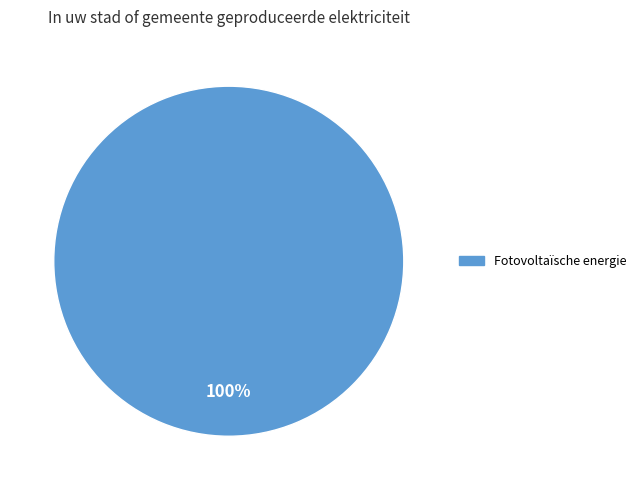

Does any single category account for the majority?

Yes